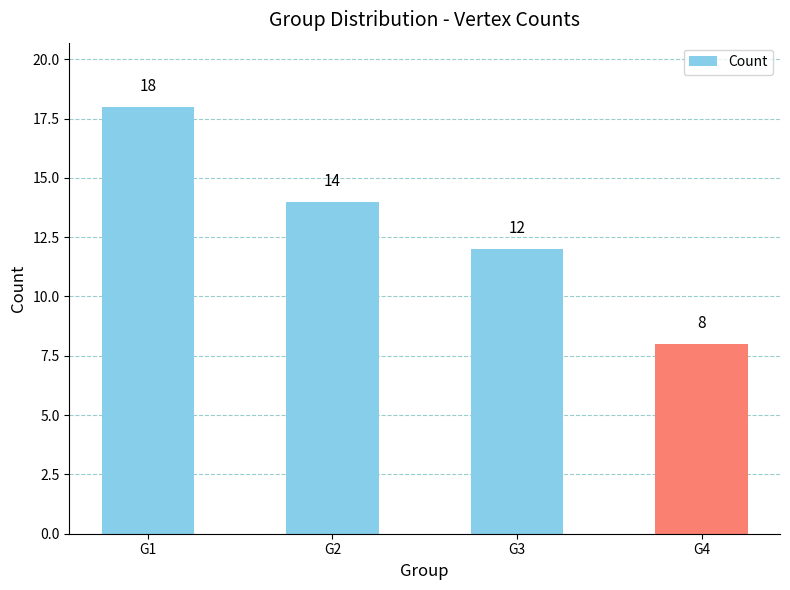

Which has a higher value, G4 or G3?

G3